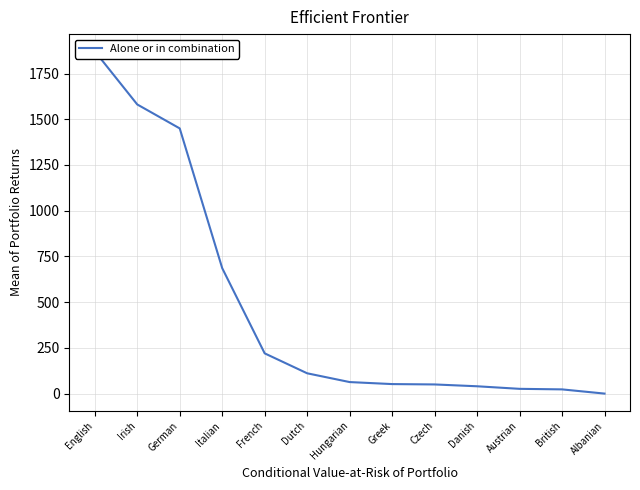

What is the maximum value shown in the chart?

1872